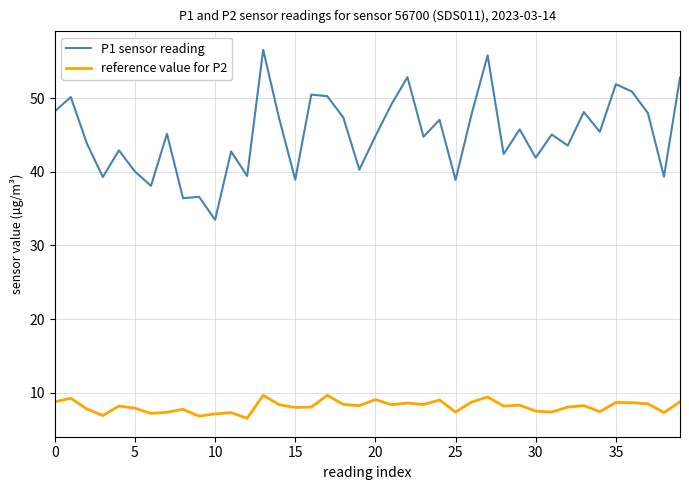

How many categories are shown in the chart?

40